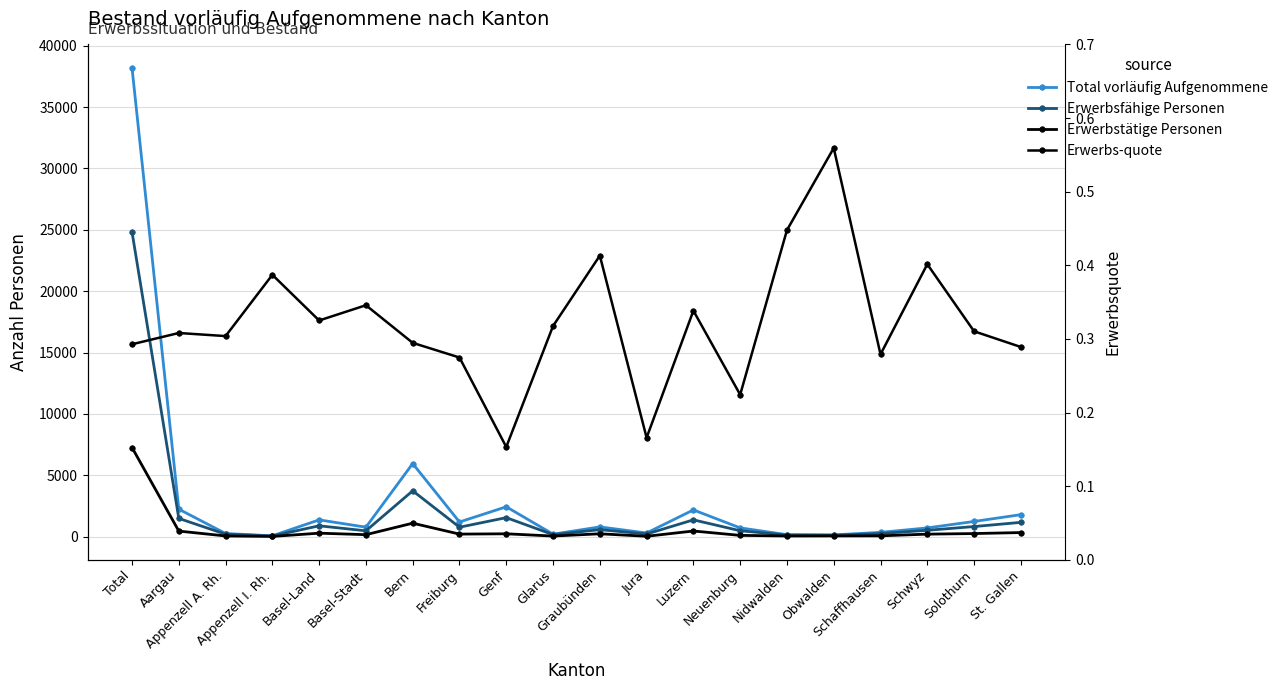

At which label does Erwerbsfähige Personen first exceed 576?

Total